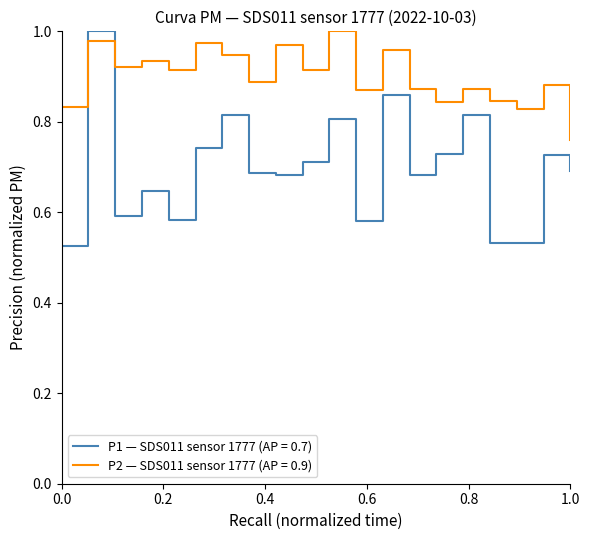

True or false: P2 — SDS011 sensor 1777 (AP = 0.9) and P1 — SDS011 sensor 1777 (AP = 0.7) intersect in this chart.

True